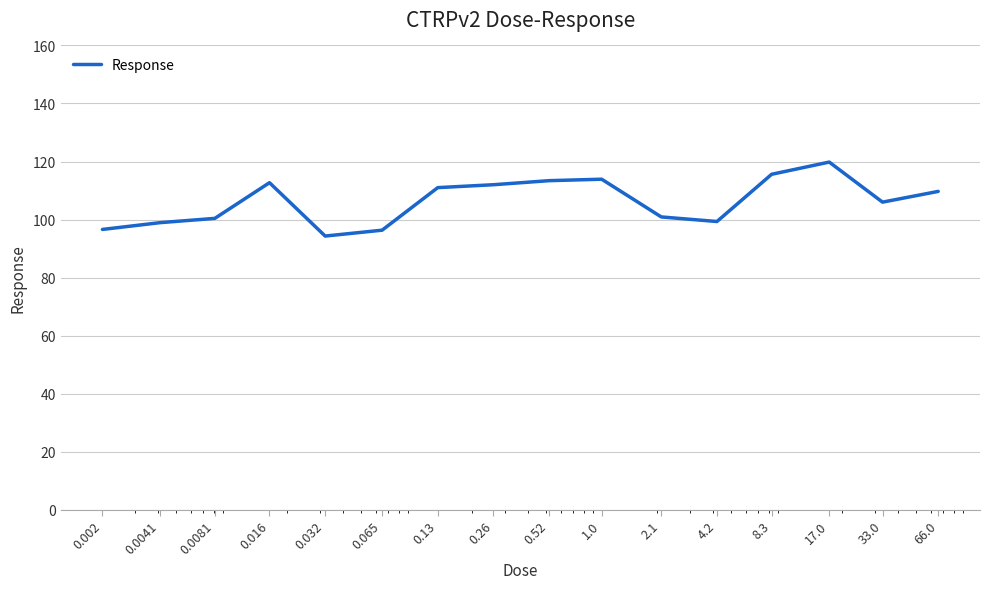

What is the difference between the maximum and second lowest values?

23.5